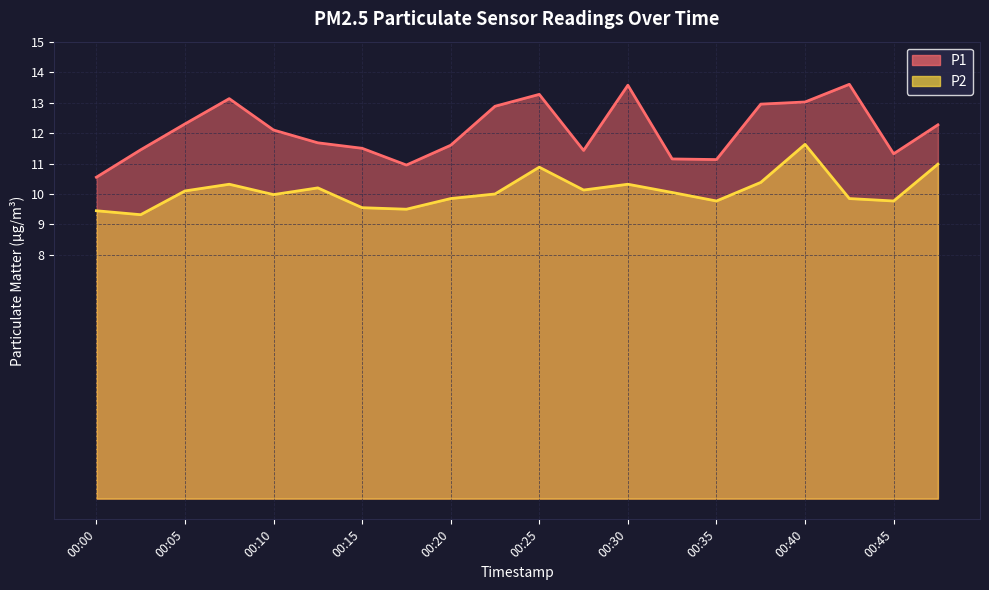

What is the sum of the P1 values at 00:18 and 00:10?

23.0